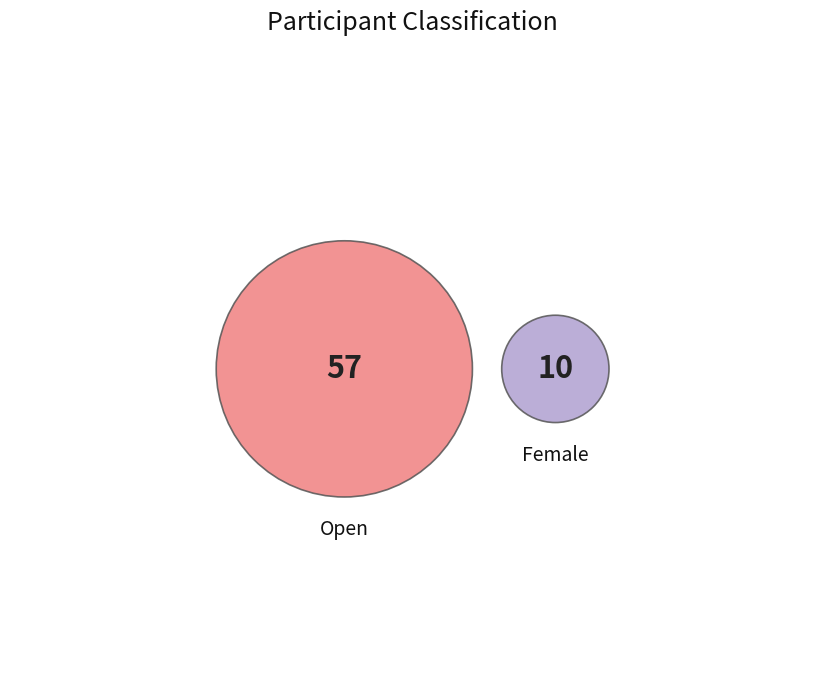

To the nearest percent, what is the difference between the largest and smallest slice percentages?

70%